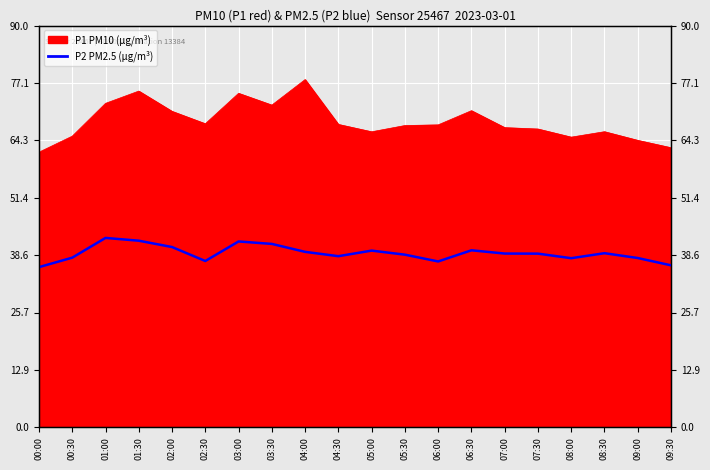

At which category does the chart reach its minimum across all series?

00:00